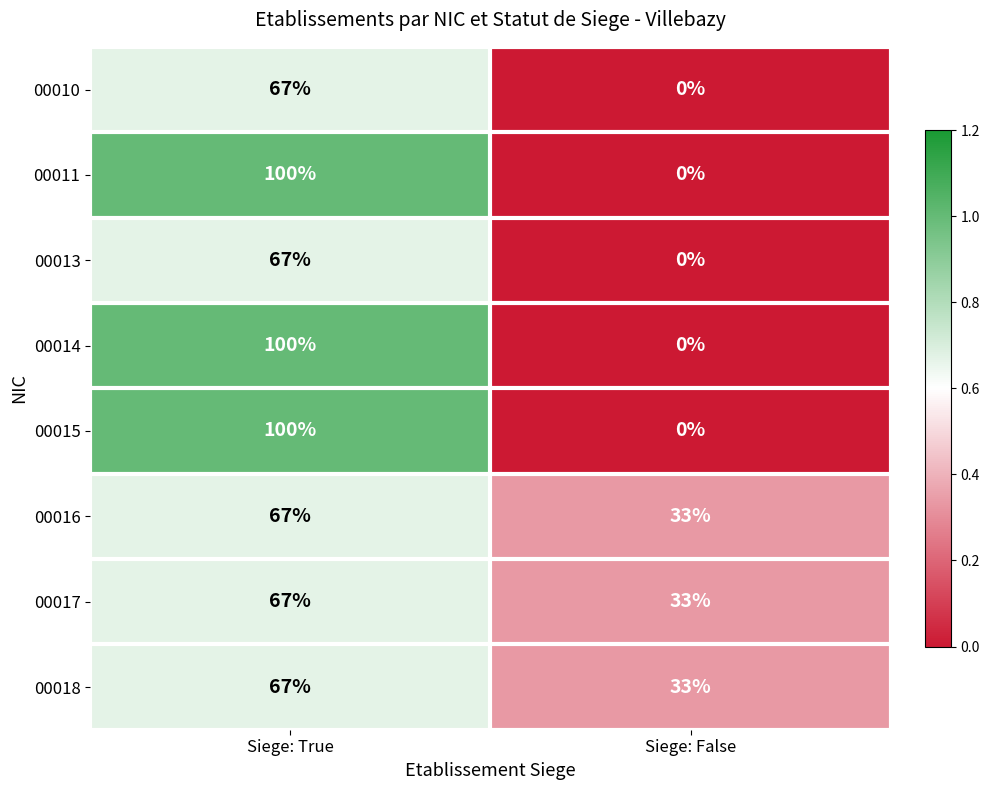

List the labels in order of 00017 value, smallest first.

Siege: False, Siege: True